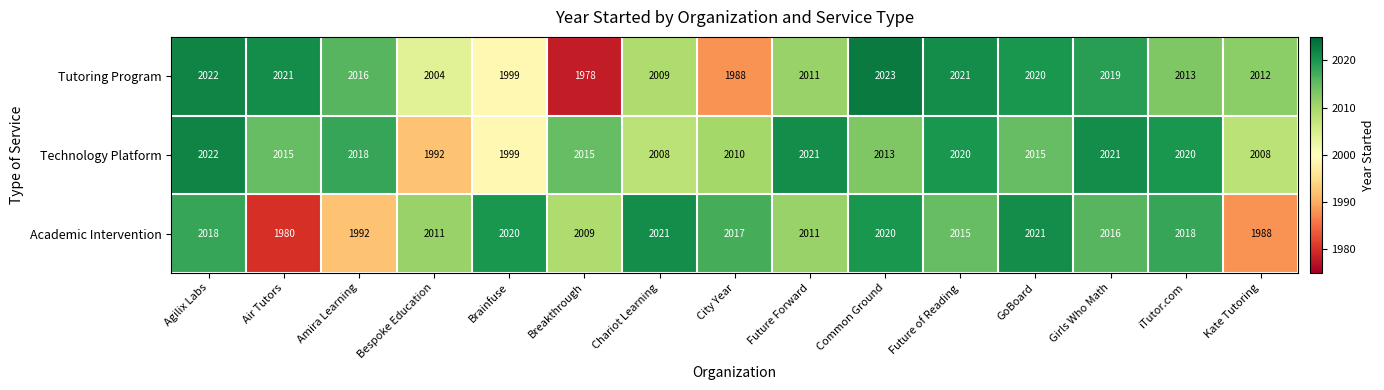

Is the value of Technology Platform at Kate Tutoring greater than the value of Academic Intervention at Kate Tutoring?

Yes